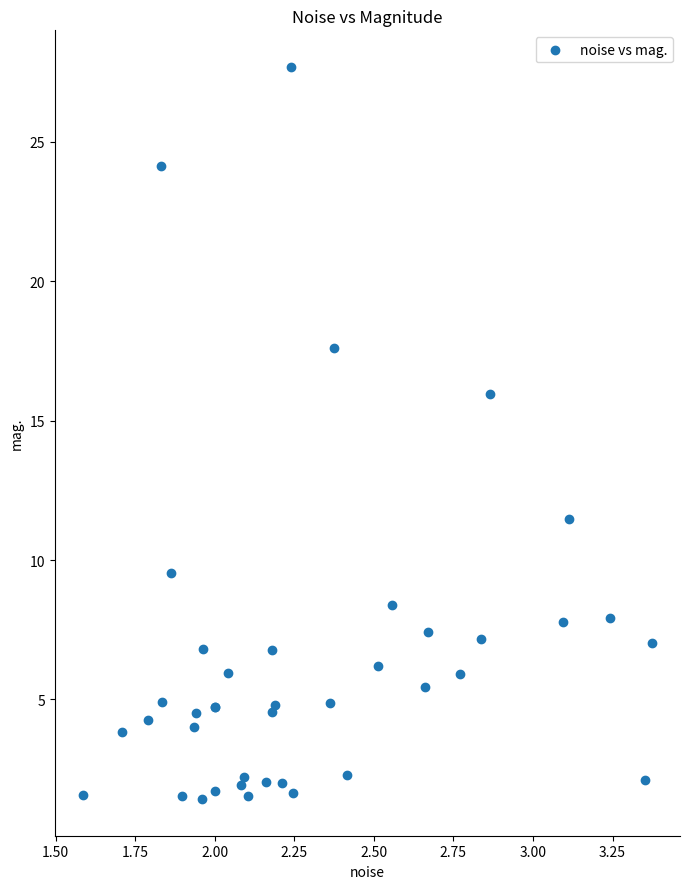

What Y value in the scatter plot is closest to 14?

16.0